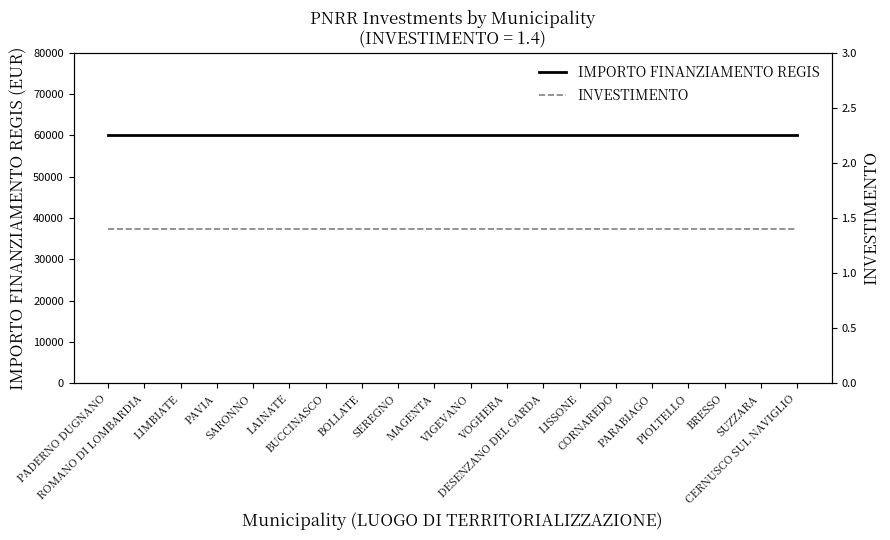

What is the highest value of the IMPORTO FINANZIAMENTO REGIS series?

59966.0